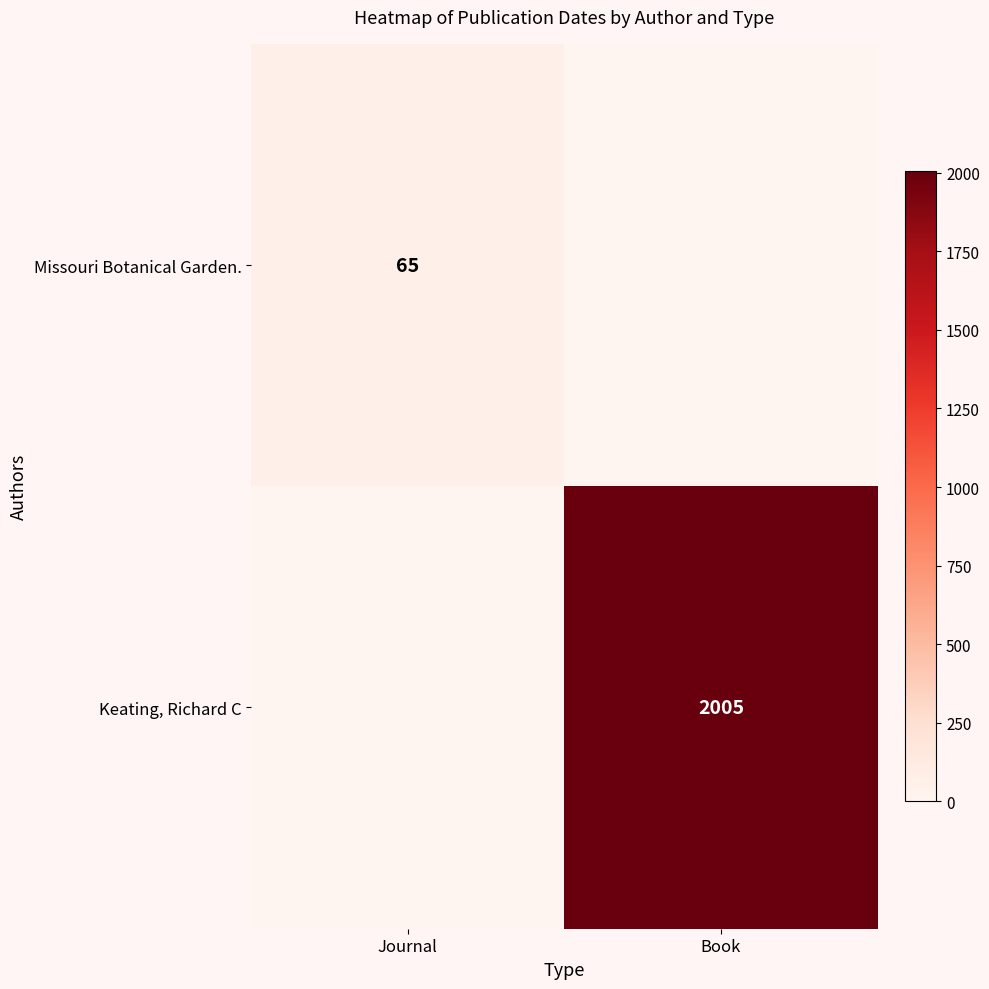

What is the total value across all series at Book?

2005